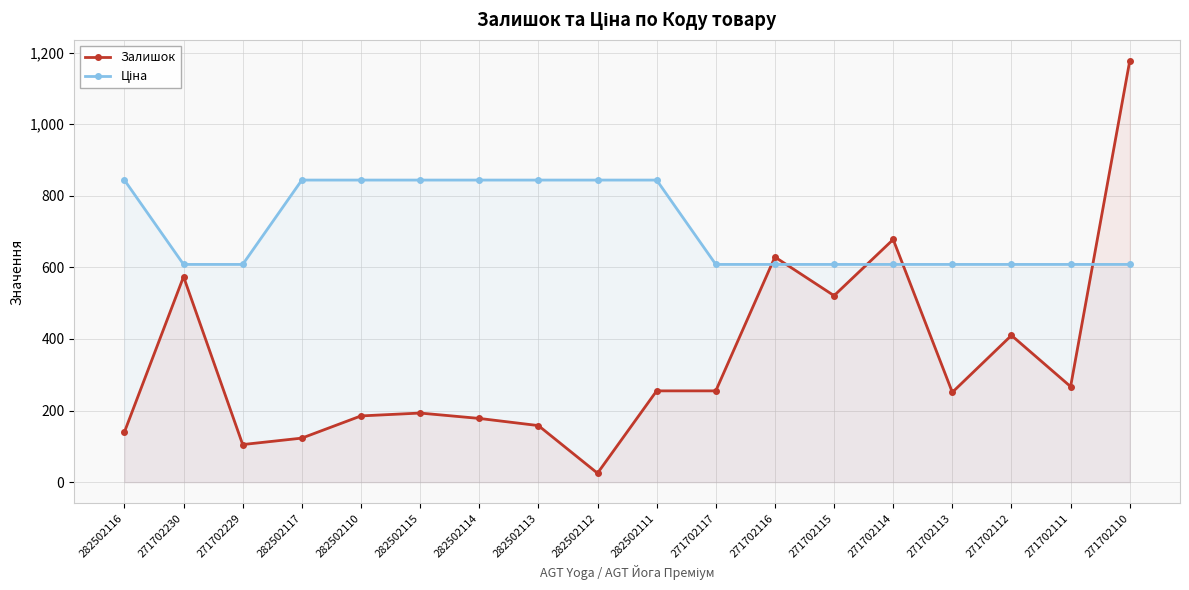

True or false: Ціна has a value of 454.1 at 282502111.

False